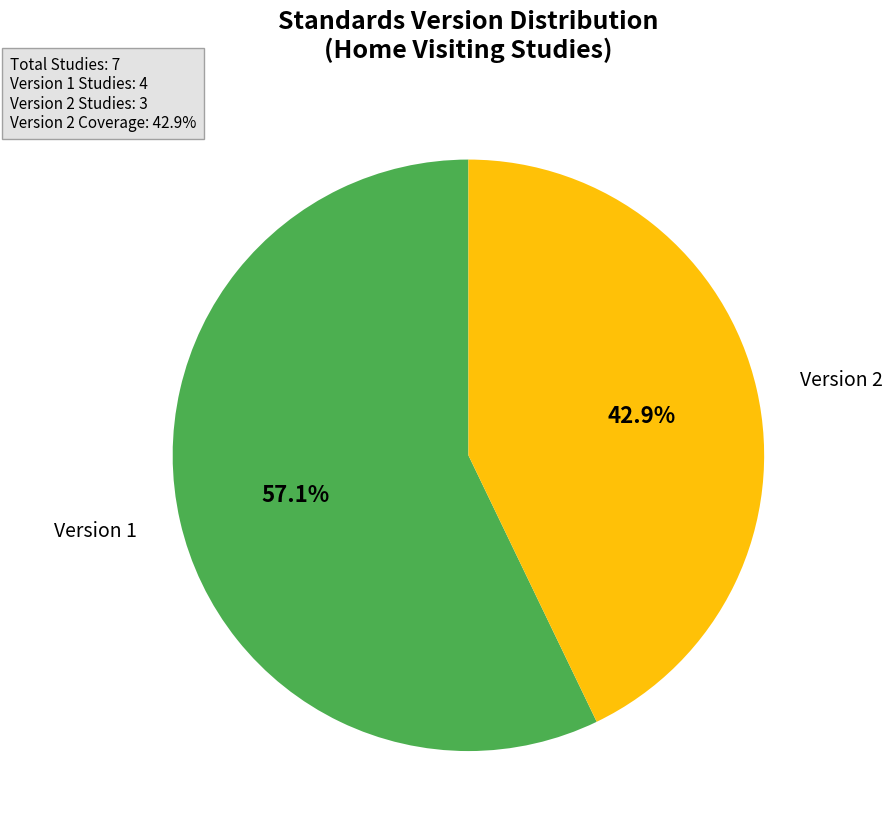

Is there any slice that represents more than half of the pie?

Yes